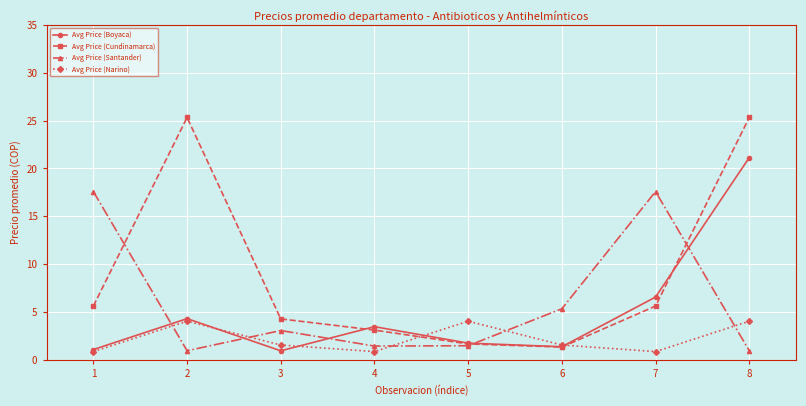

Which series has the widest spread of values?

Avg Price (Cundinamarca)